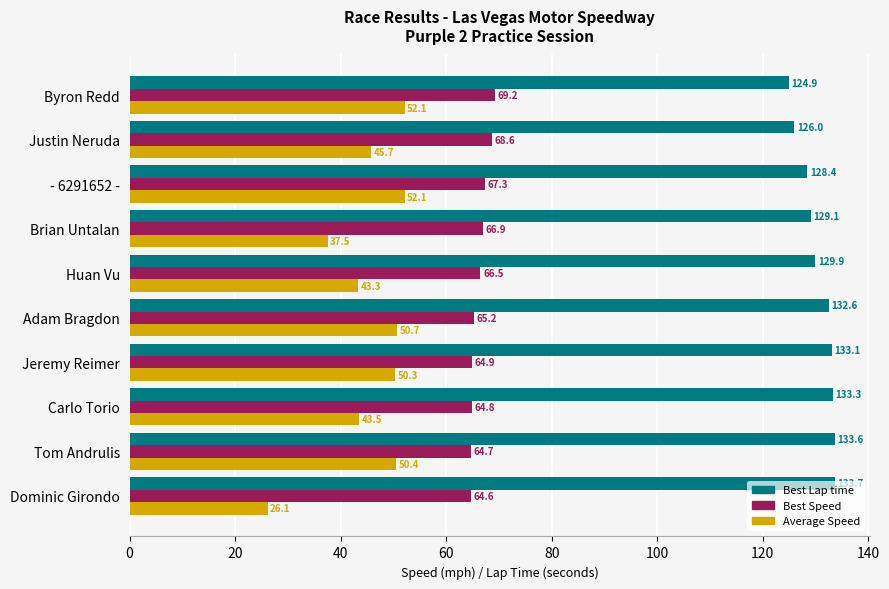

Which series has the widest spread of values?

Average Speed